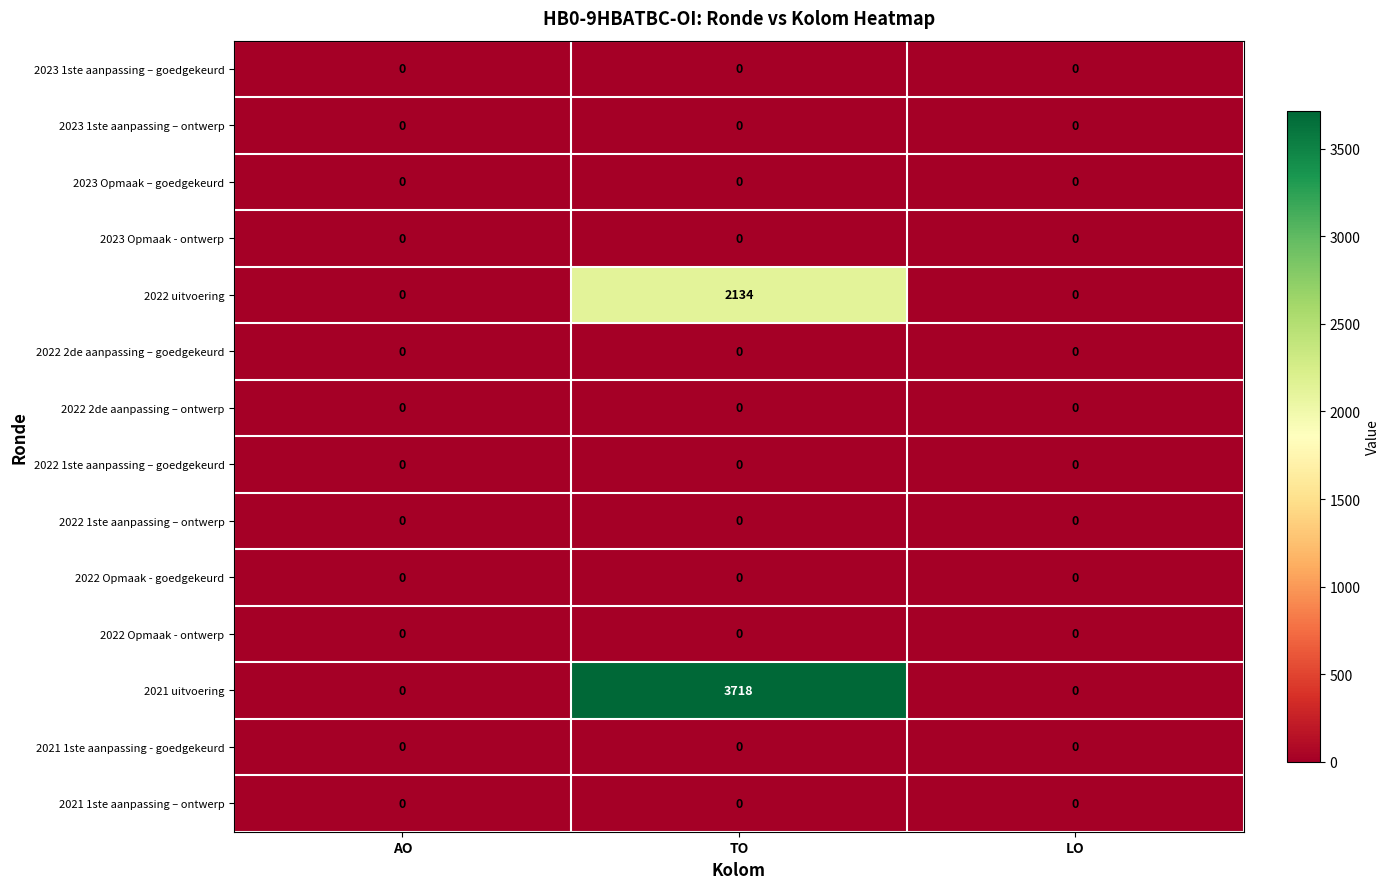

Which series has the largest range (max minus min)?

2021 uitvoering